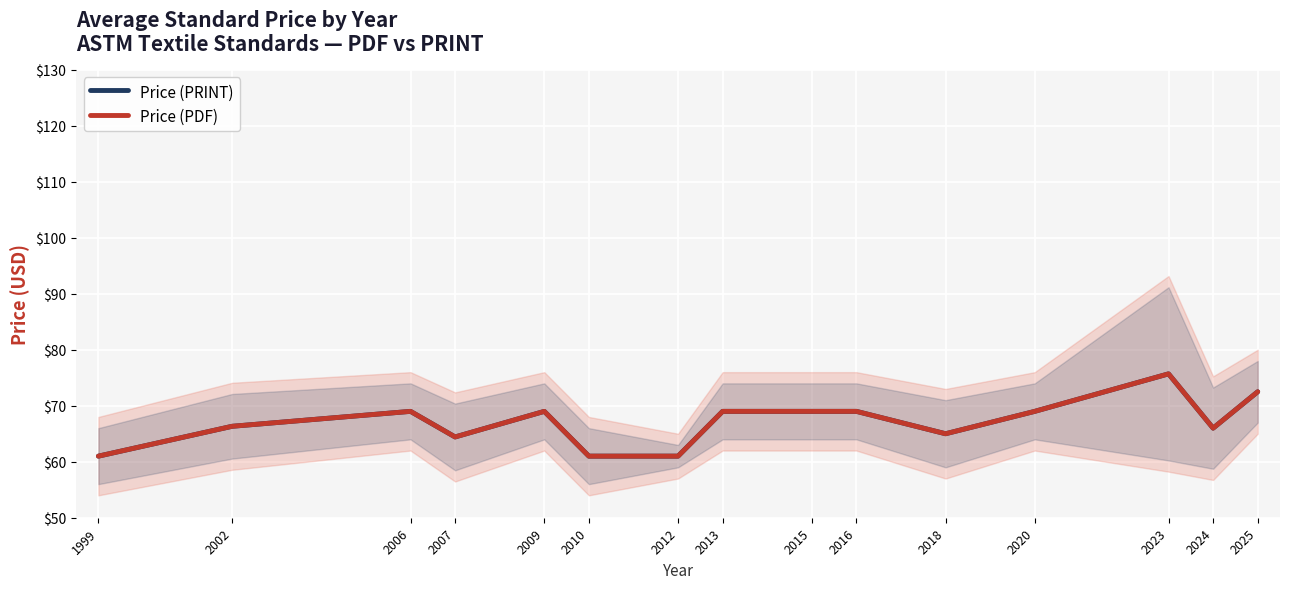

What is the difference between the maximum and minimum values in the Price (PRINT) series?

14.7